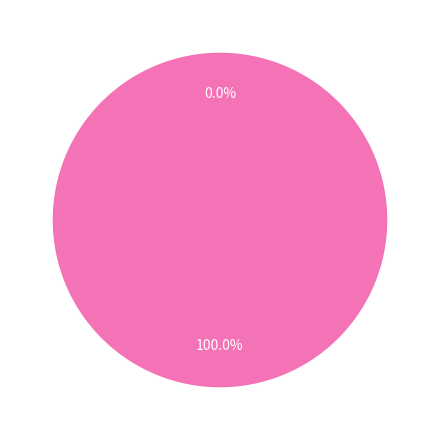

Combined, what portion of the pie is Regular and Vote?

100.0%